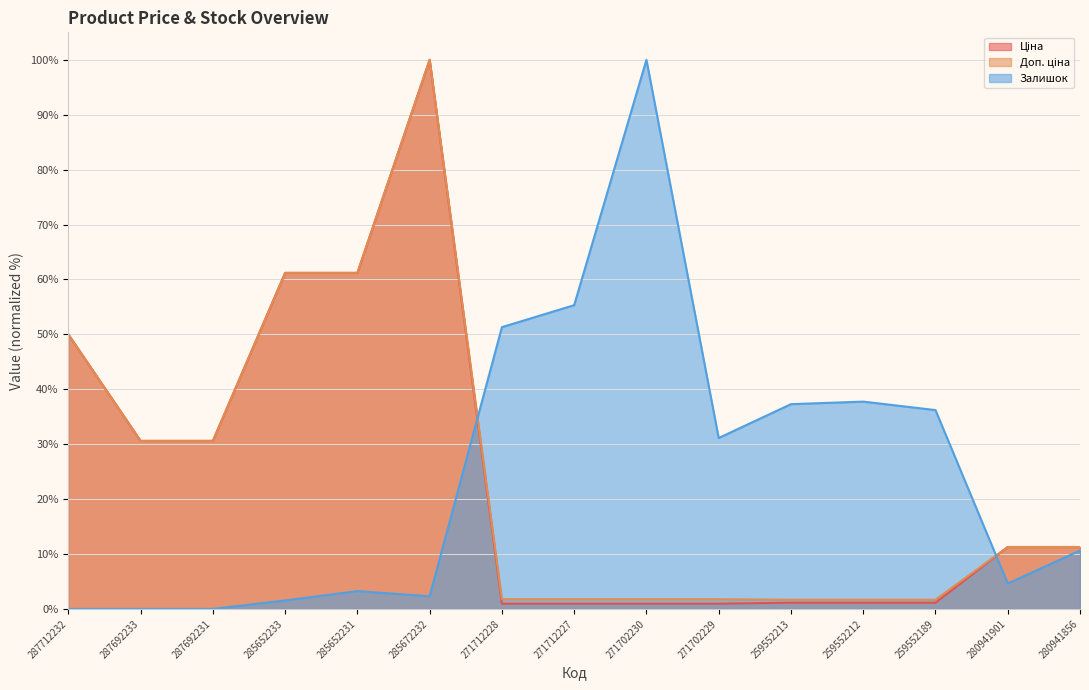

Reading left to right, list all the values displayed in this chart.

Ціна: 50.0	30.6	30.6	61.2	61.2	100.0	1.0	1.0	1.0	1.0	1.1	1.1	1.1	11.3	11.3
Доп. ціна: 50.0	30.6	30.6	61.2	61.2	100.0	1.8	1.8	1.8	1.8	1.7	1.7	1.7	11.3	11.3
Залишок: 0.0	0.0	0.0	1.5	3.2	2.3	51.3	55.3	100.0	31.1	37.3	37.8	36.2	4.6	10.6